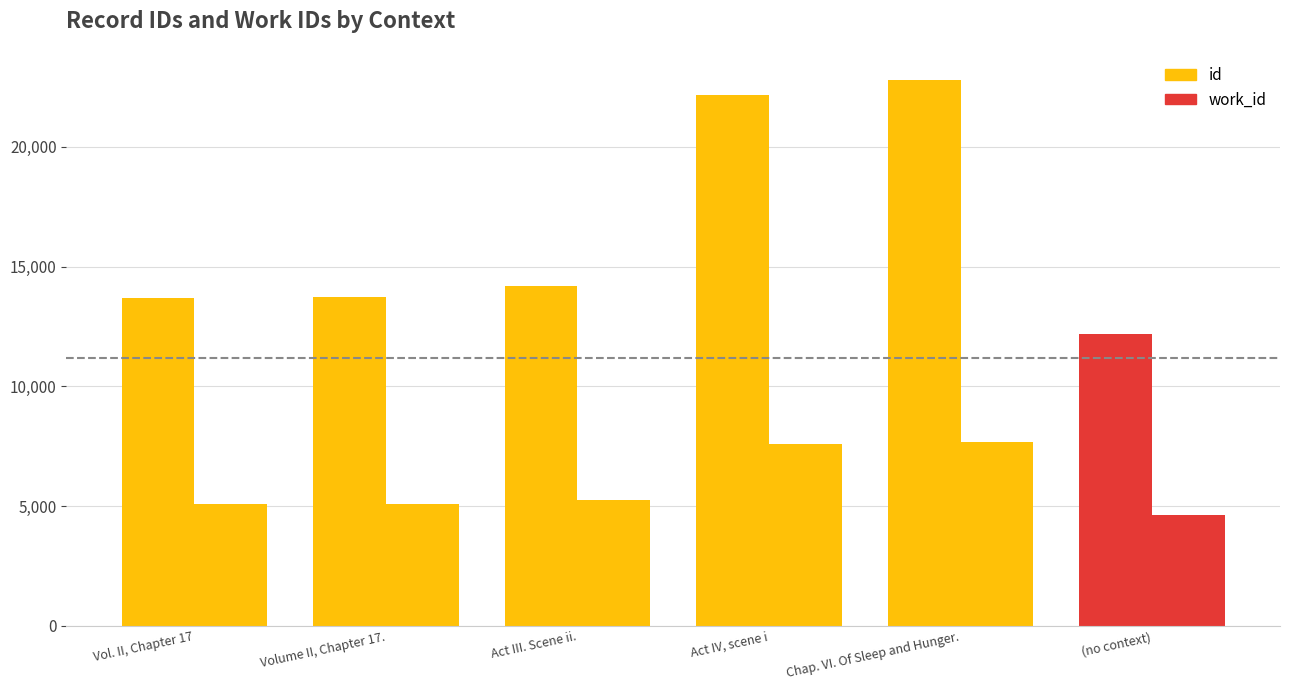

Rank the categories by id value from highest to lowest.

Chap. VI. Of Sleep and Hunger., Act IV, scene i, Act III. Scene ii., Volume II, Chapter 17., Vol. II, Chapter 17, (no context)